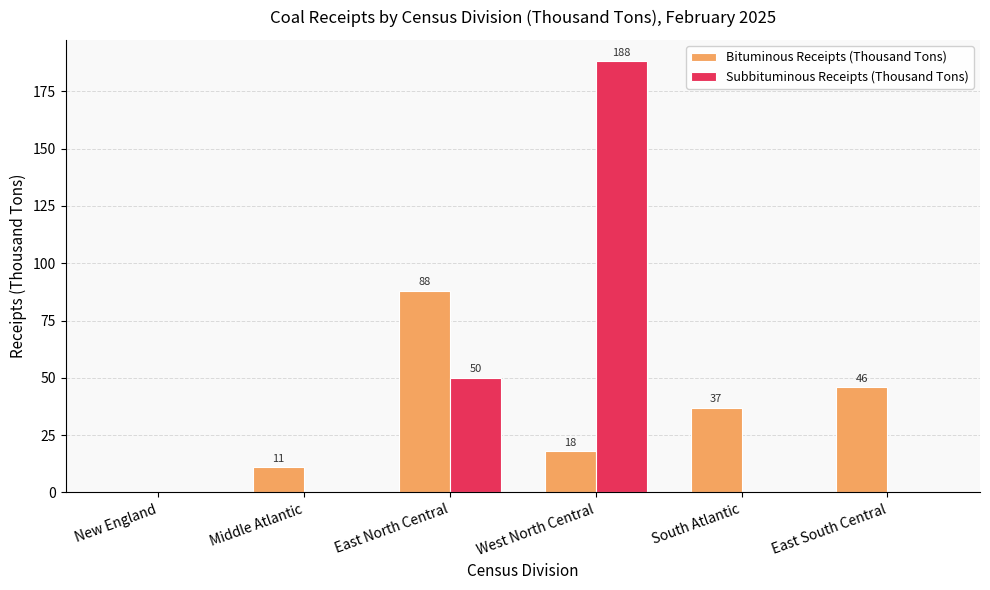

The Subbituminous Receipts (Thousand Tons) series shows 73 at East North Central. True or false?

False